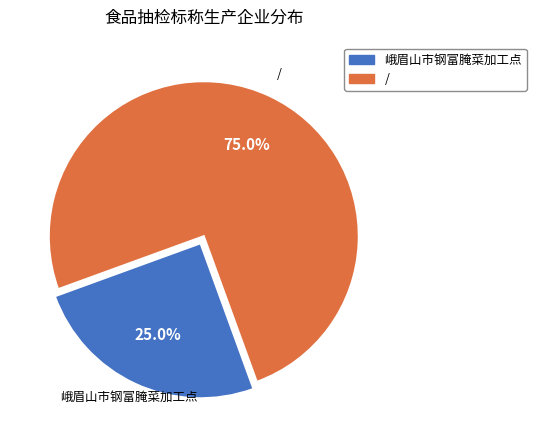

To the nearest percent, what portion does 峨眉山市钢富腌菜加工点 represent?

25%